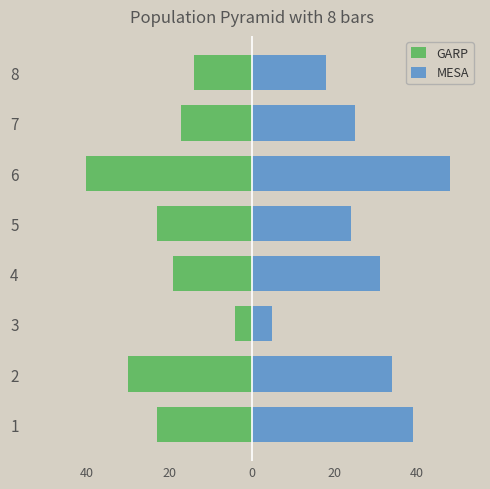

List the series in order of their peak value, highest first.

MESA, GARP